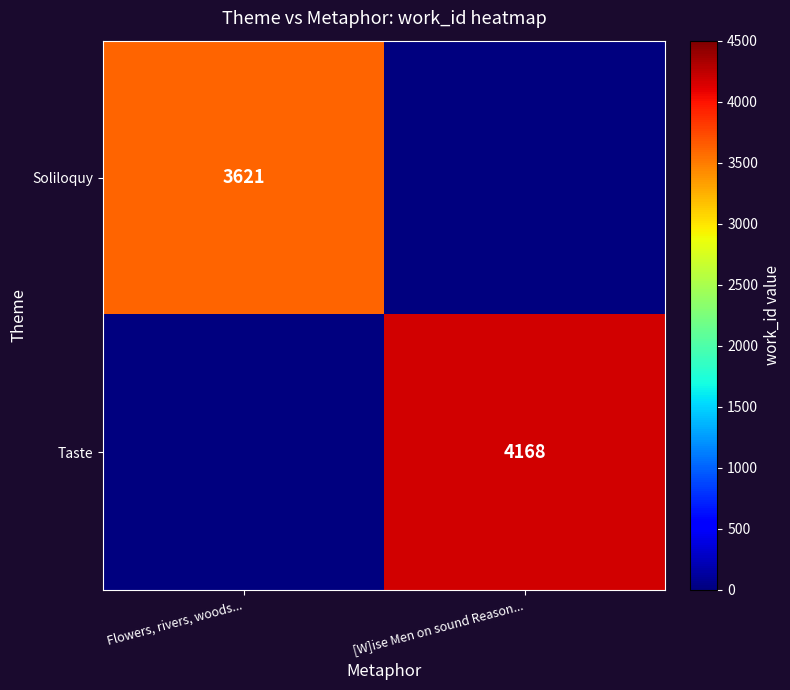

True or false: Soliloquy has a value of 3621 at Flowers, rivers, woods....

True